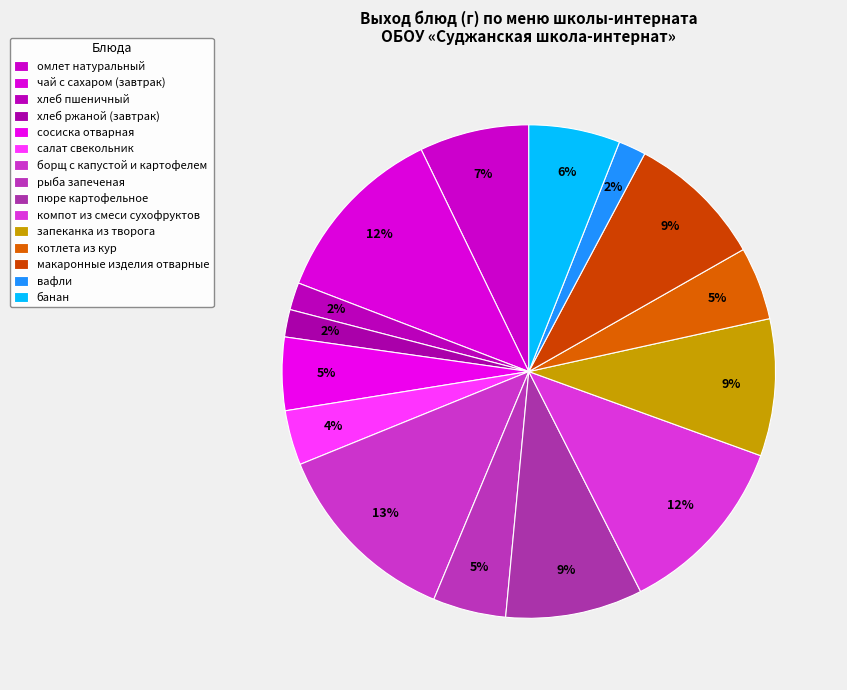

Count the number of slices in the pie.

15